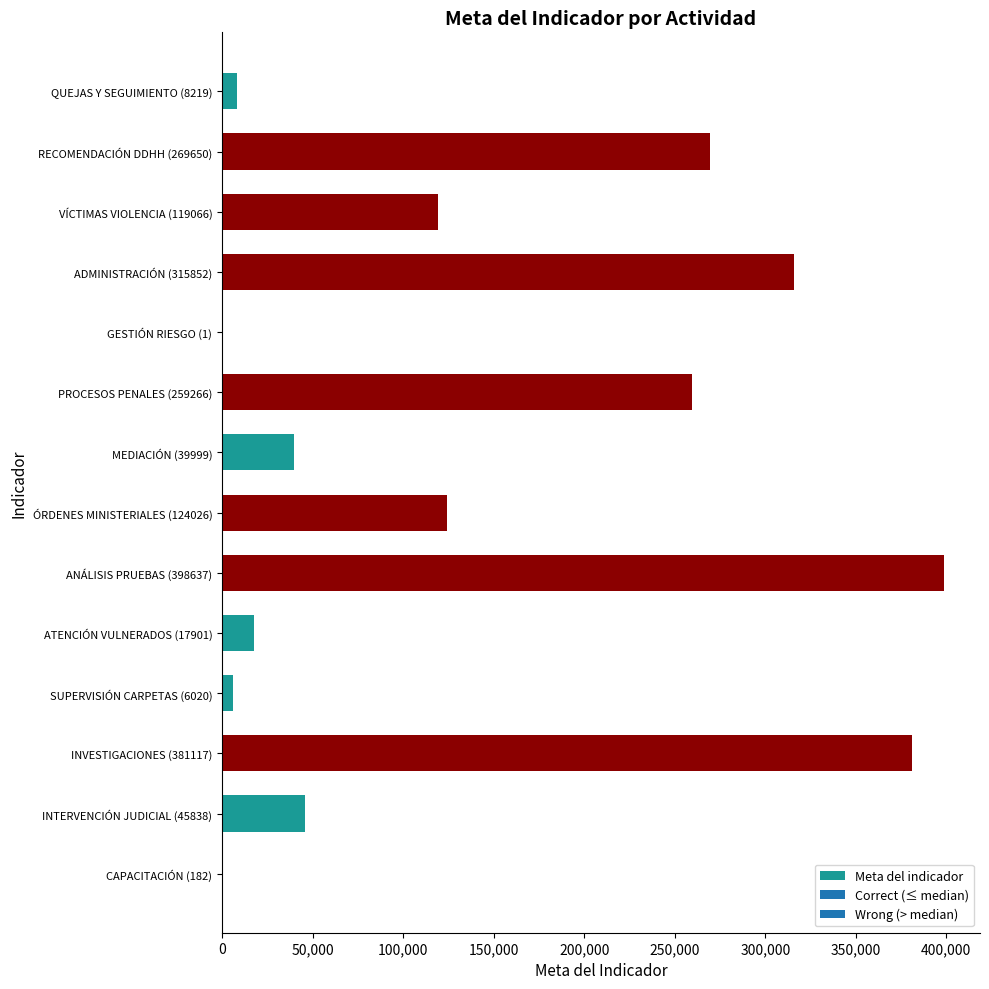

The value at PROCESOS PENALES (259266) is 259266. True or false?

True